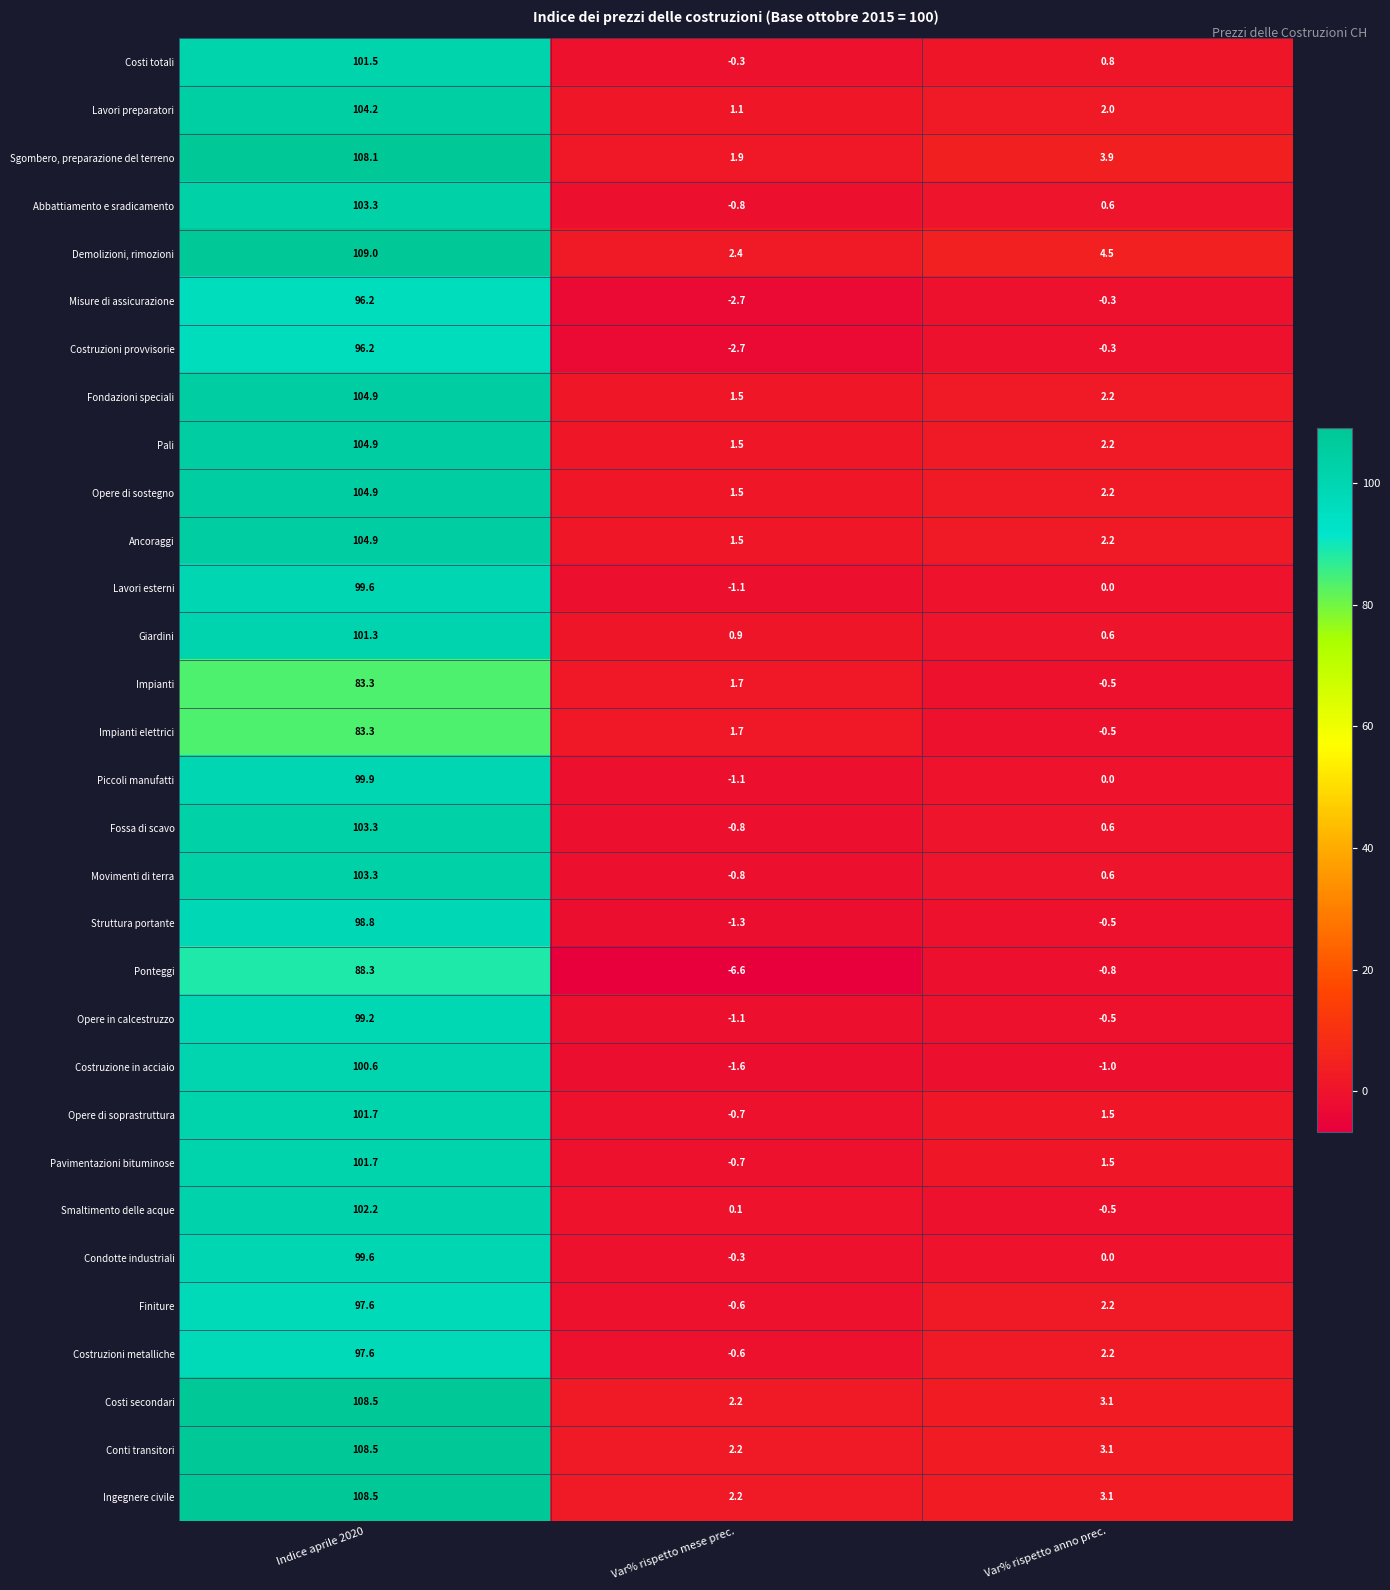

Which series has the largest total across all categories?

Demolizioni, rimozioni